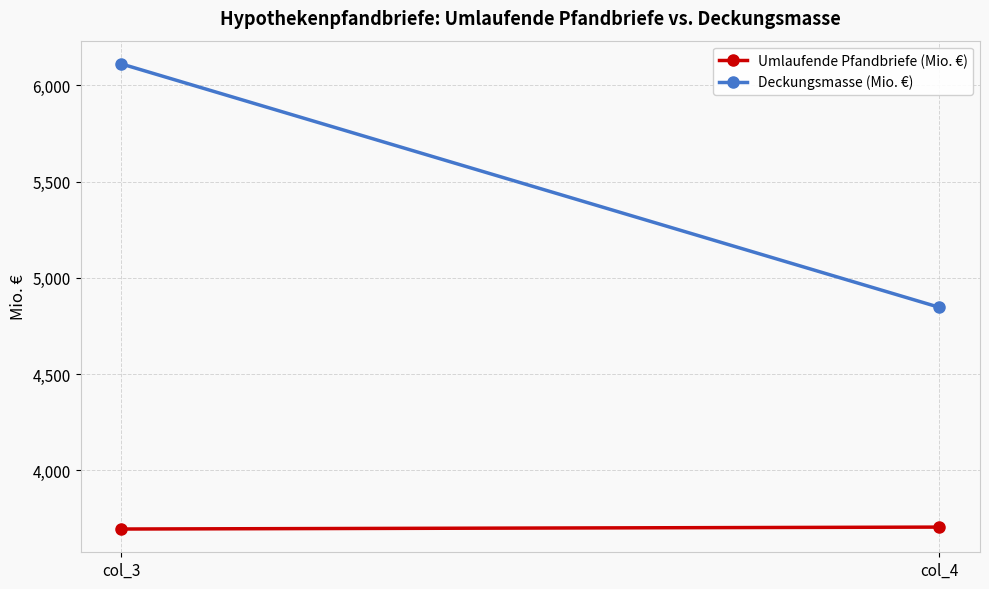

How many values in the Deckungsmasse (Mio. €) series are below 6111?

1